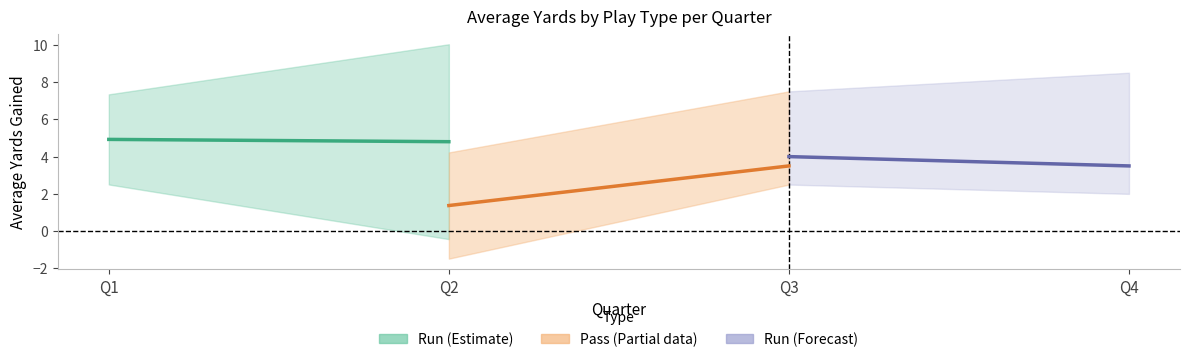

How many lines are shown in the chart?

3